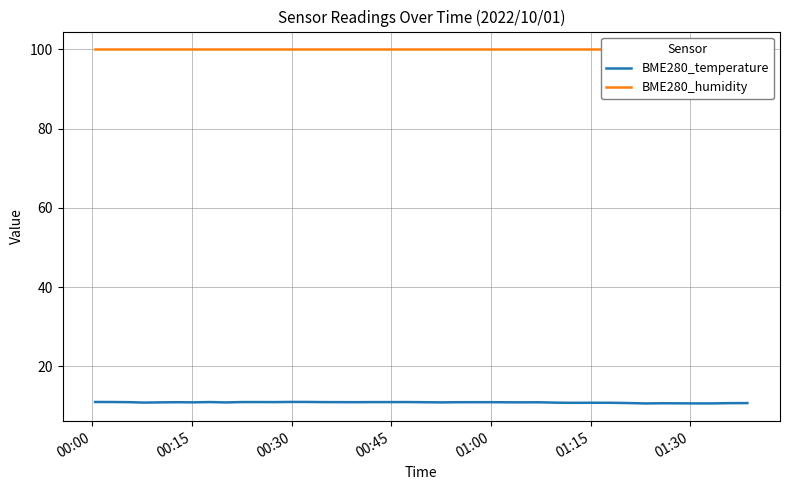

What are all the series names shown in the legend?

BME280_temperature, BME280_humidity